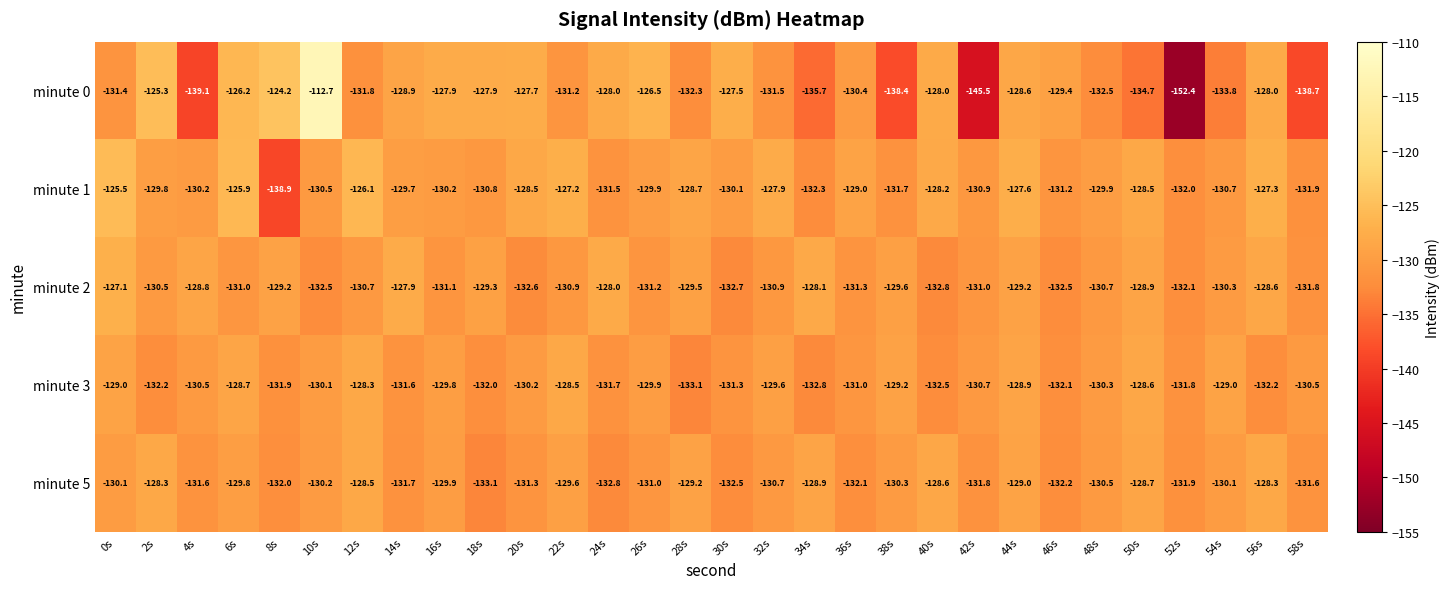

Between 2s and 12s, which series saw the biggest shift?

minute 0